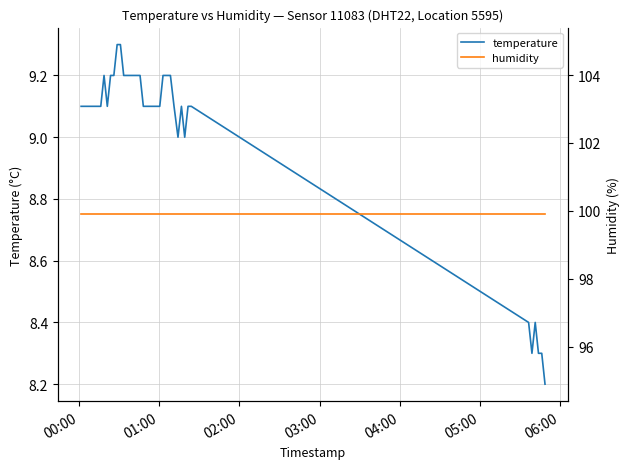

What is the maximum value for temperature?

9.3